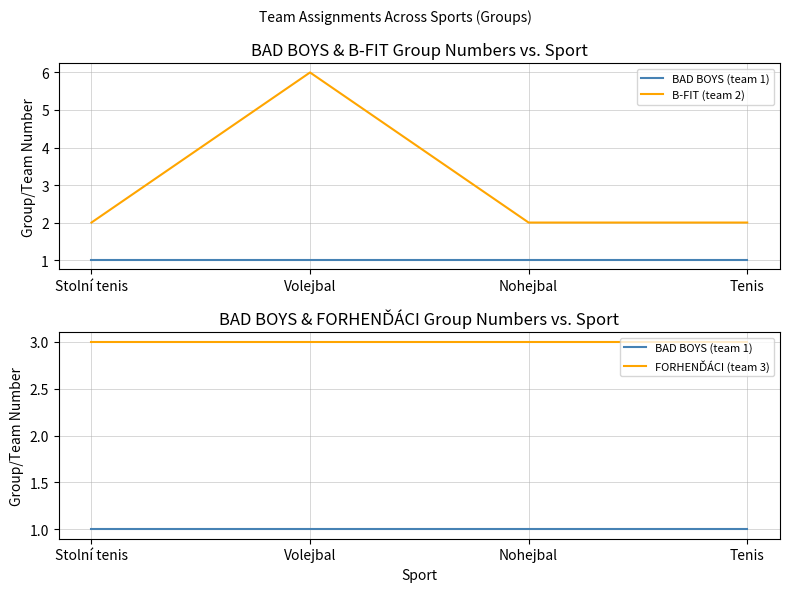

True or false: BAD BOYS (team 1) and B-FIT (team 2) intersect in this chart.

False